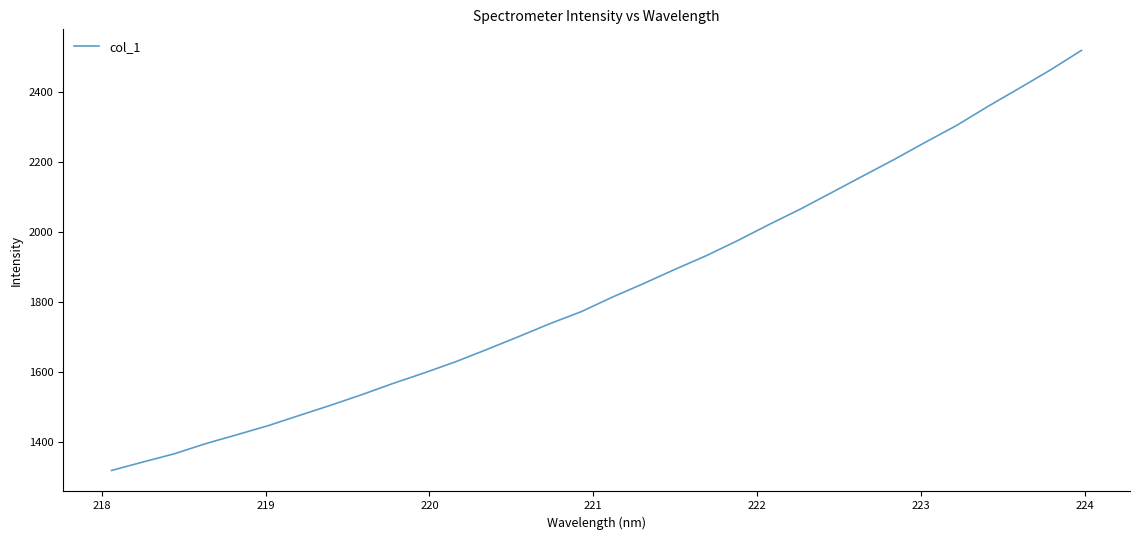

What is the smallest value displayed?

1317.8